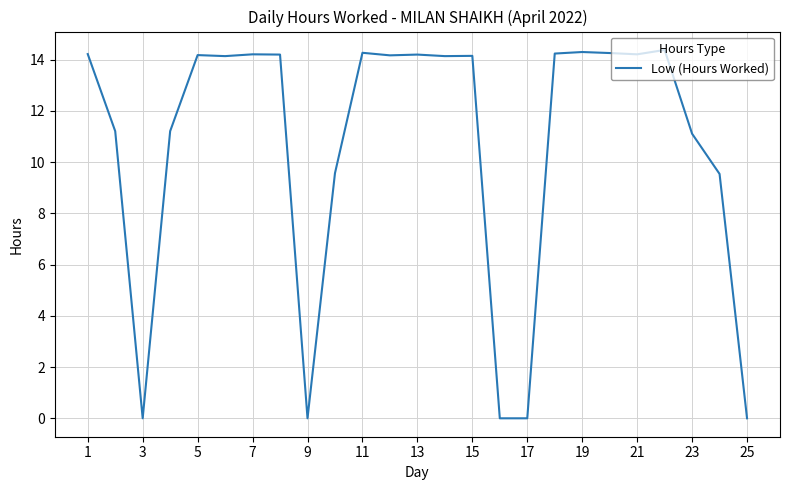

What is the difference between the maximum and minimum values?

14.4